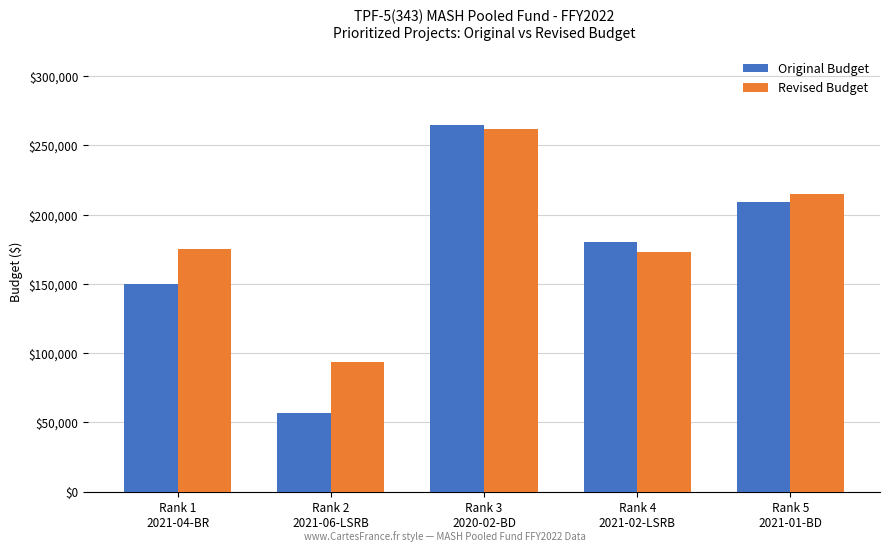

At Rank 2
2021-06-LSRB, list the series in order from smallest to largest.

Original Budget, Revised Budget